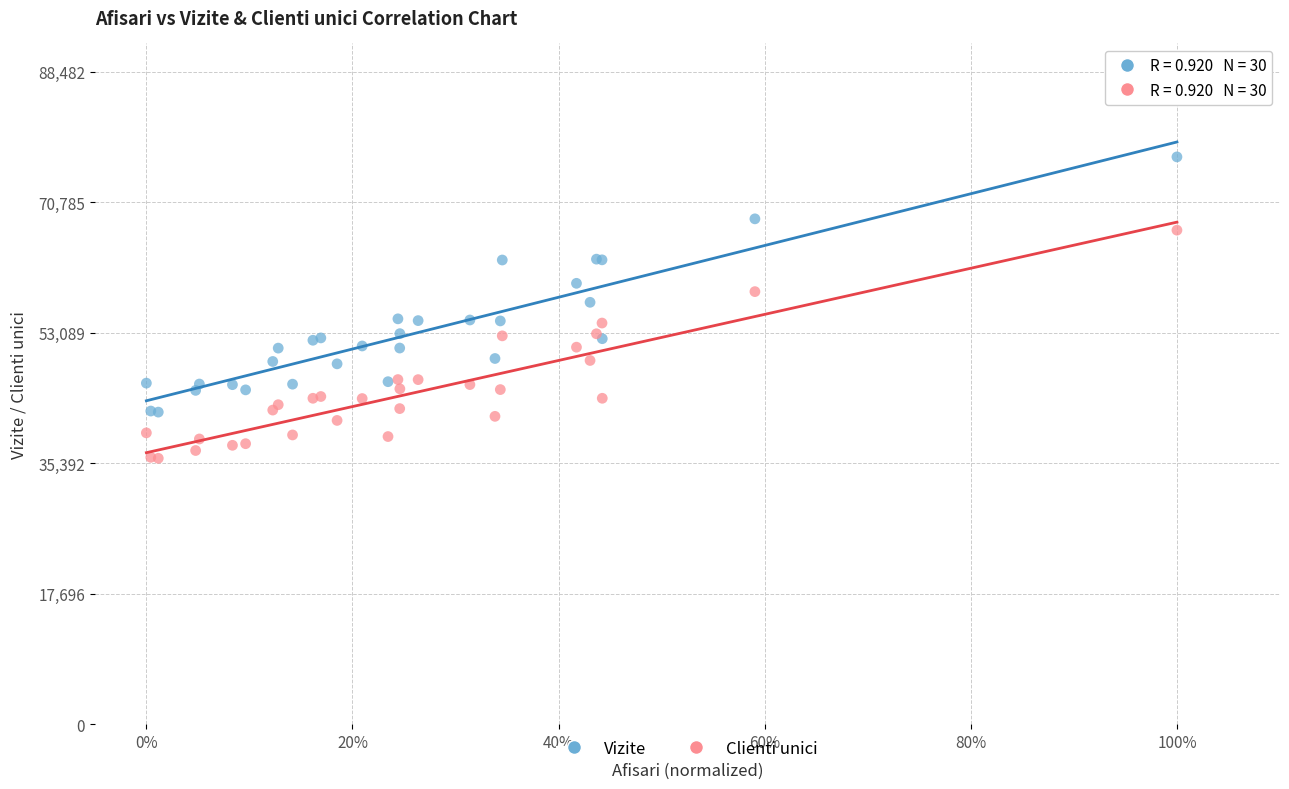

Which series has the largest Y range (max minus min)?

Vizite